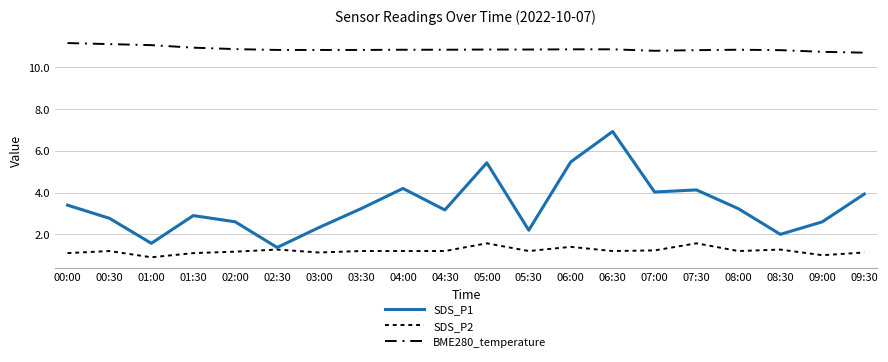

Does the chart have visible grid lines?

Yes